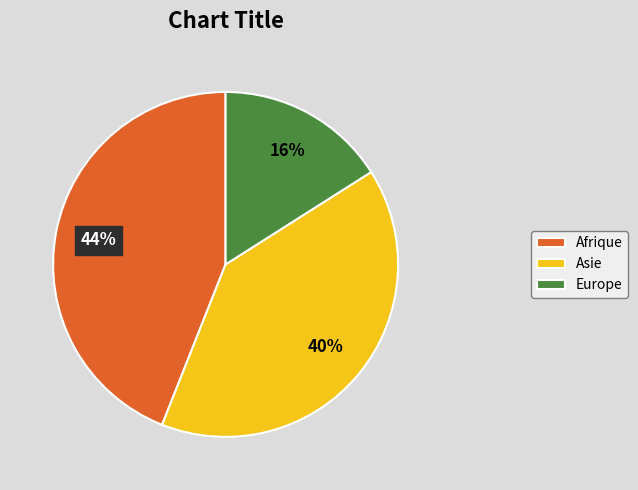

To the nearest percent, what is the difference between the largest and smallest slice percentages?

28%